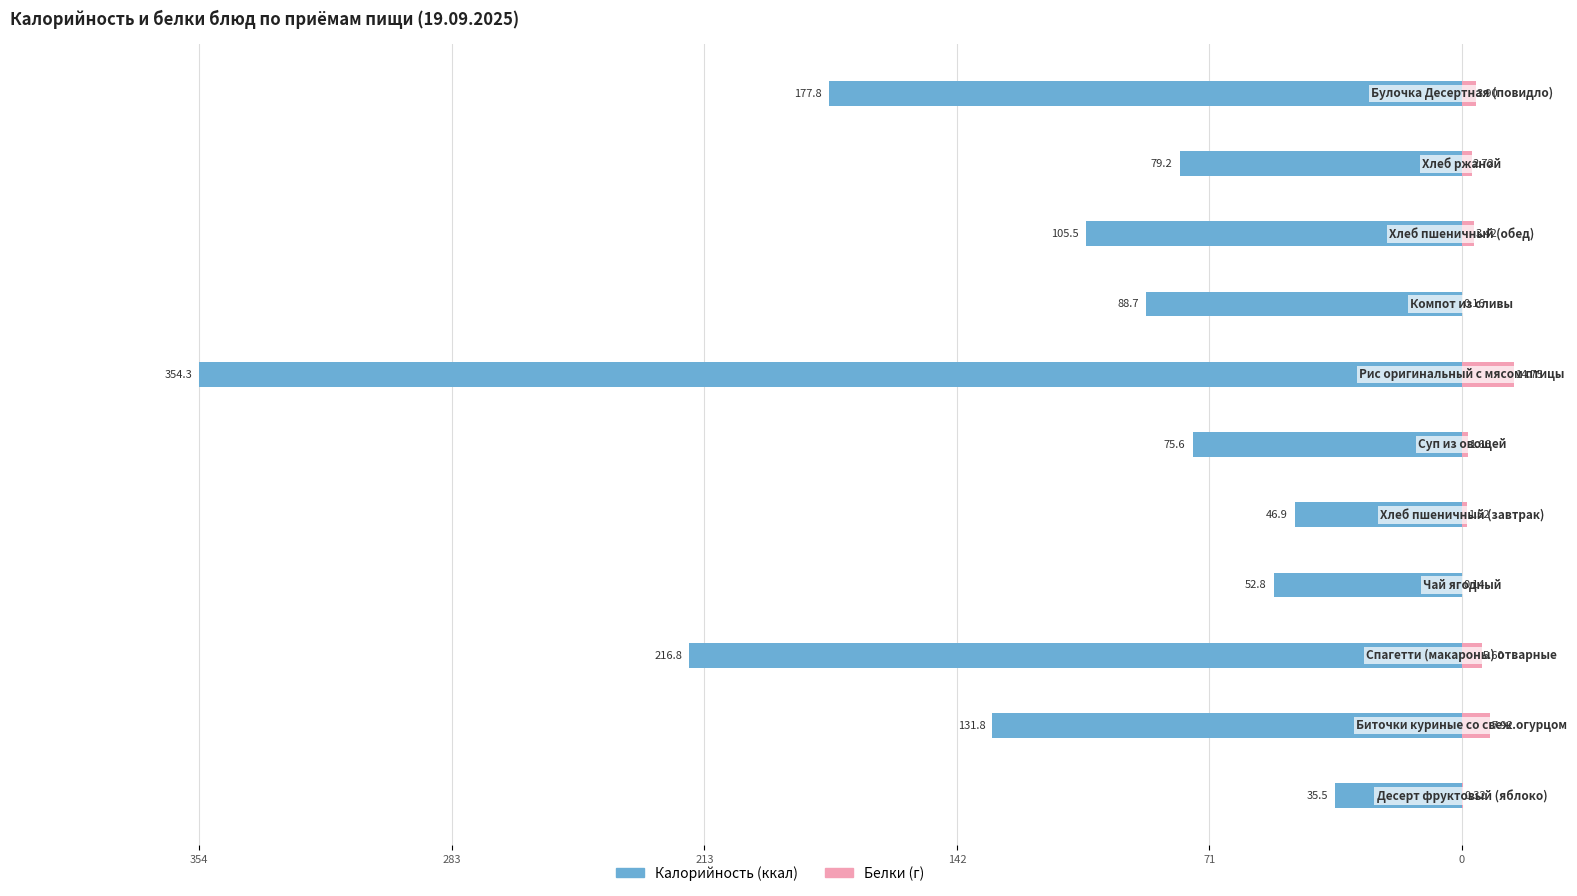

The Белки series shows 0.2 at 142. True or false?

False